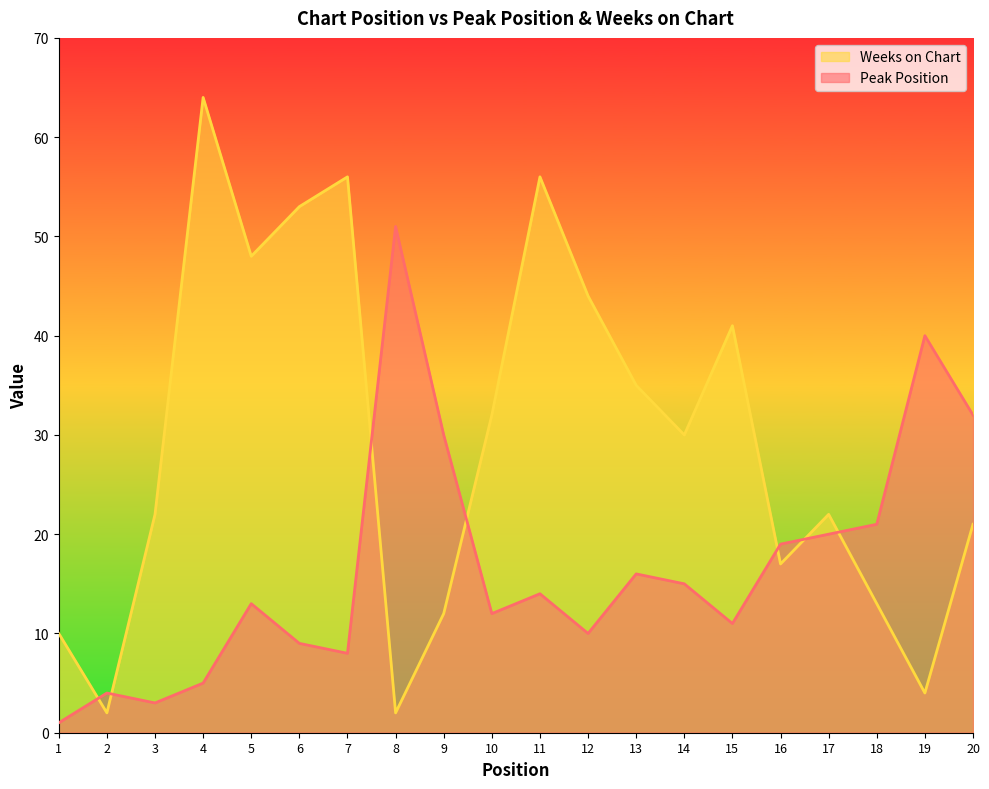

Where do Peak Position and Weeks on Chart first cross each other?

1 and 2